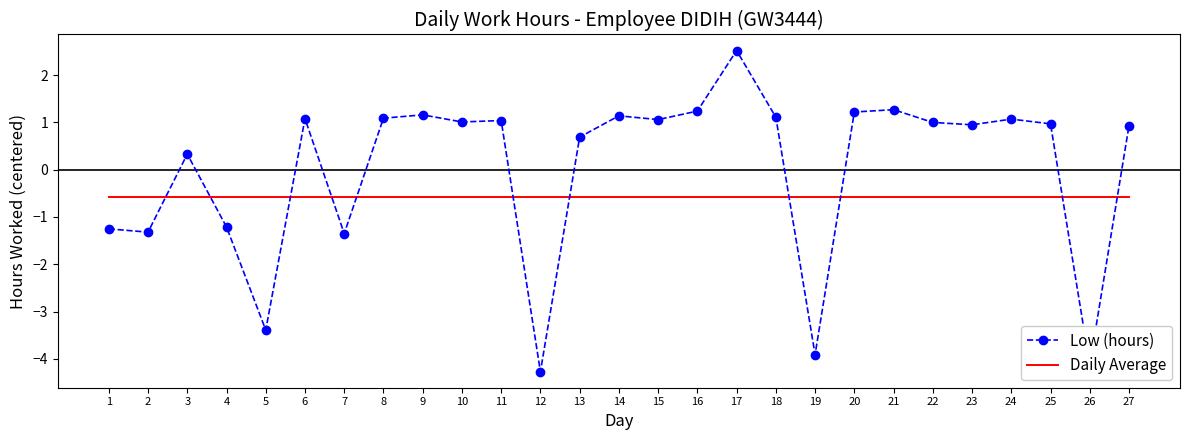

Which series has the largest range (max minus min)?

Low (hours)